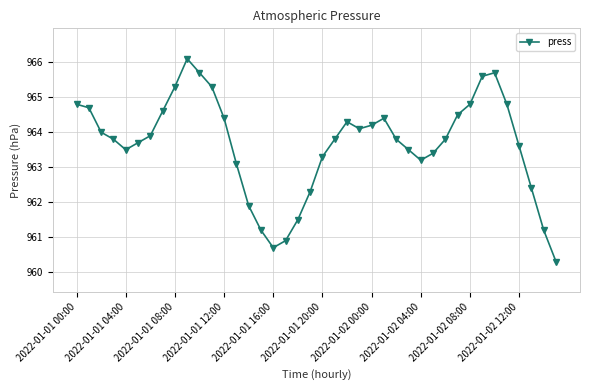

True or false: there are more than 0 points higher than both neighbors.

True